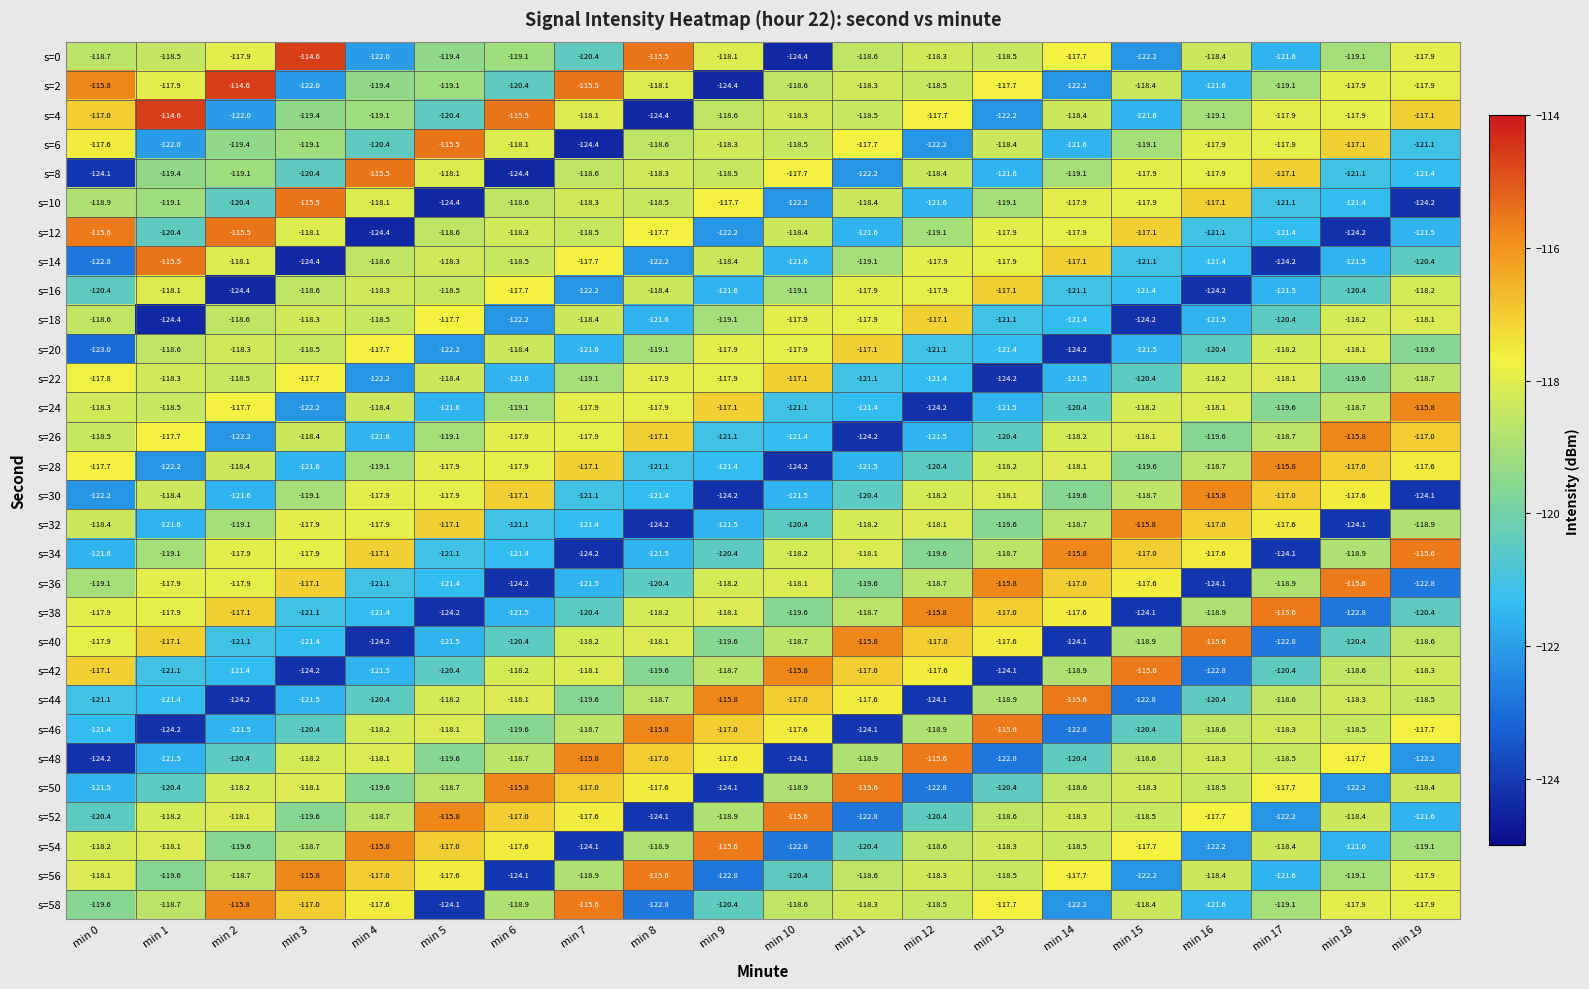

What is the total value across all series at min 1?

-3580.4